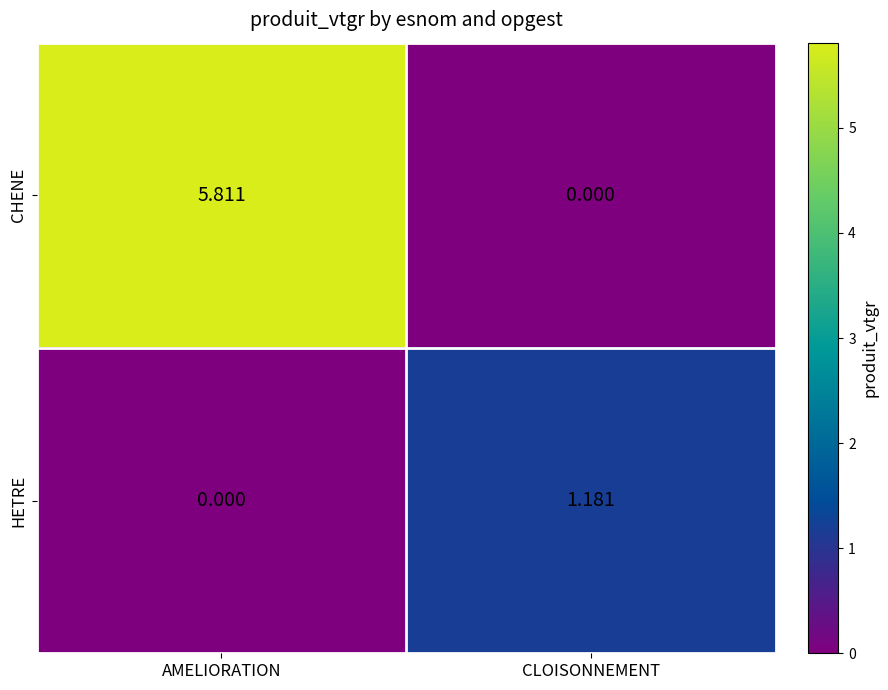

At which label is HETRE closest to 0?

AMELIORATION